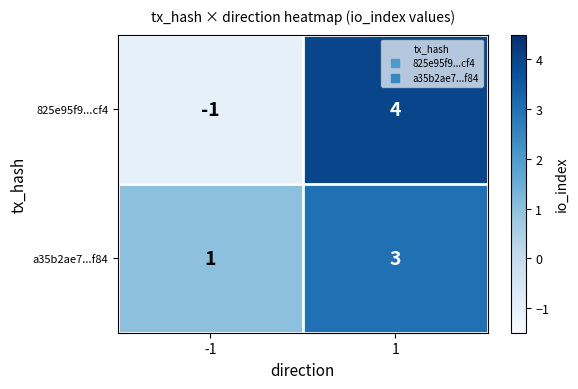

Reading right to left, list all the values displayed in this chart.

825e95f9...cf4: 4	-1
a35b2ae7...f84: 3	1